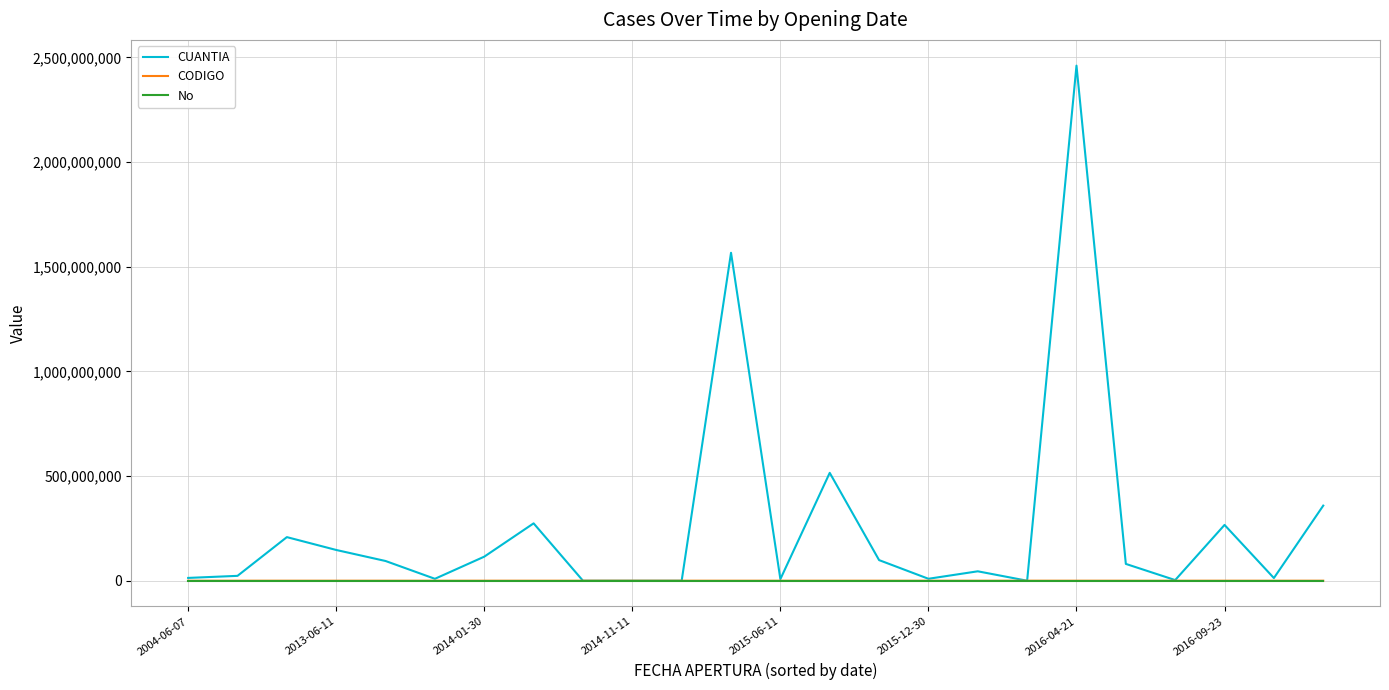

Which series has the largest total across all categories?

CUANTIA